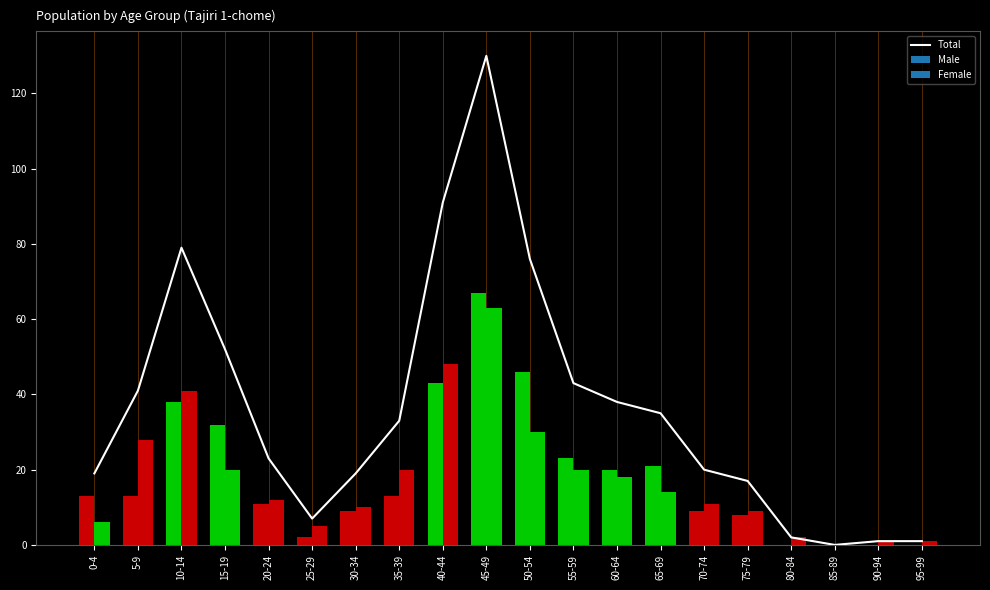

At which category does the chart reach its minimum across all series?

85-89